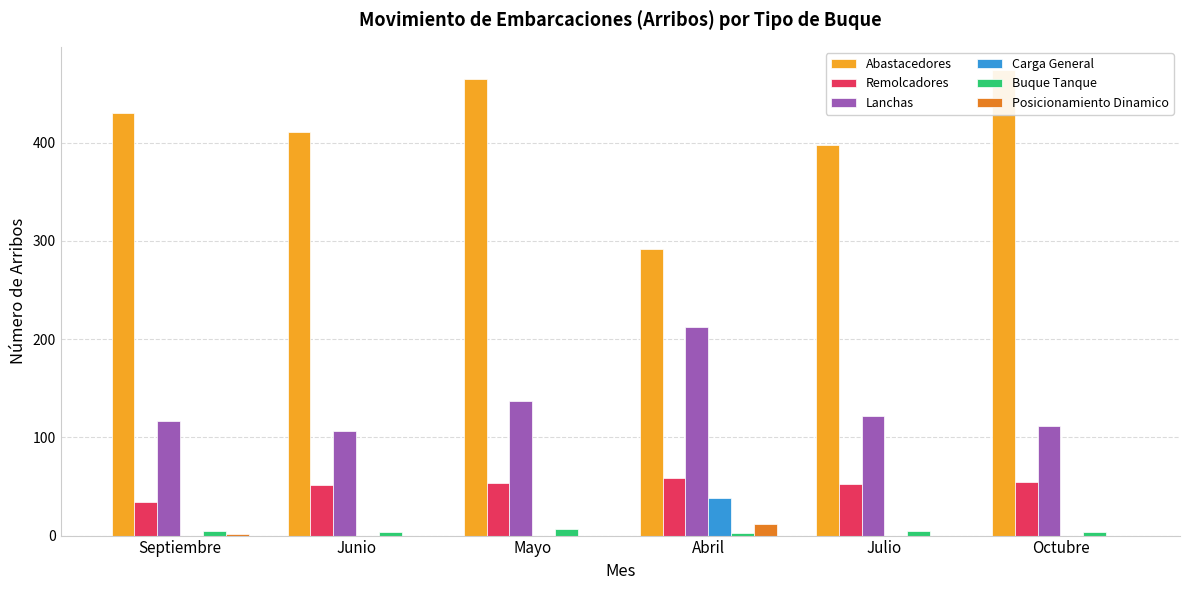

How many values in the Buque Tanque series exceed 5?

1